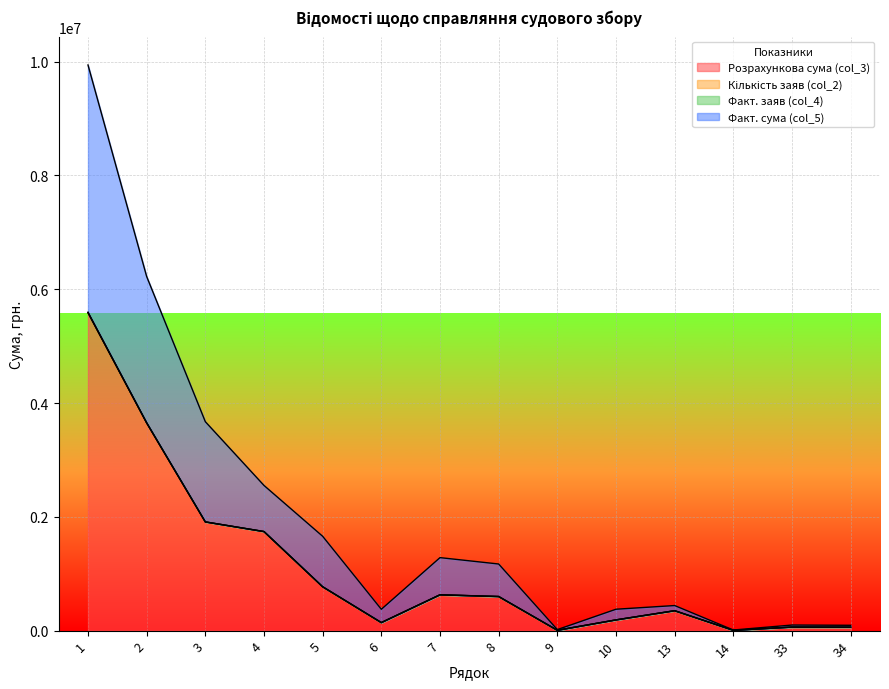

Reading right to left, what are all the values shown in this chart?

Розрахункова сума (col_3): 60405.9	61991.7	5462.2	348347.4	188005.4	5990.8	598375.2	628681.6	140960.0	769641.6	1739804.0	1909681.4	3649485.4	5584866.2
Факт. сума (col_5): 93778.5	98187.5	10871.1	440842.7	376152.6	18213.4	1170959.8	1282953.1	375099.8	1658052.9	2551509.0	3671971.8	6223480.9	9940706.9